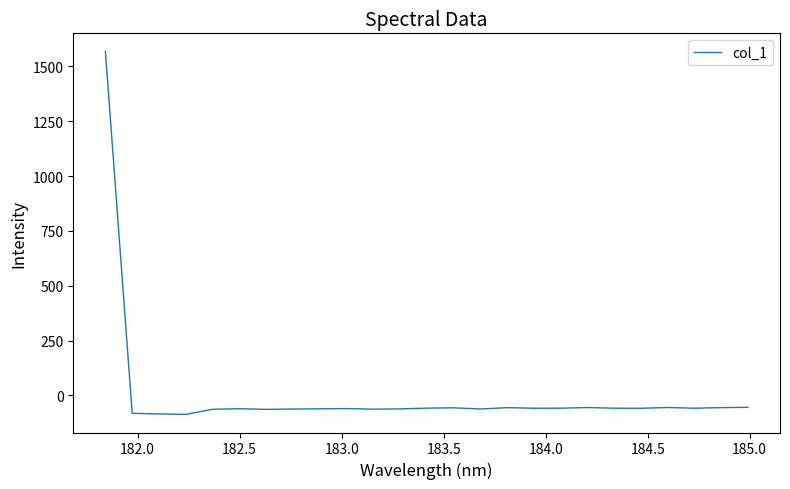

What is the smallest value displayed?

-86.1